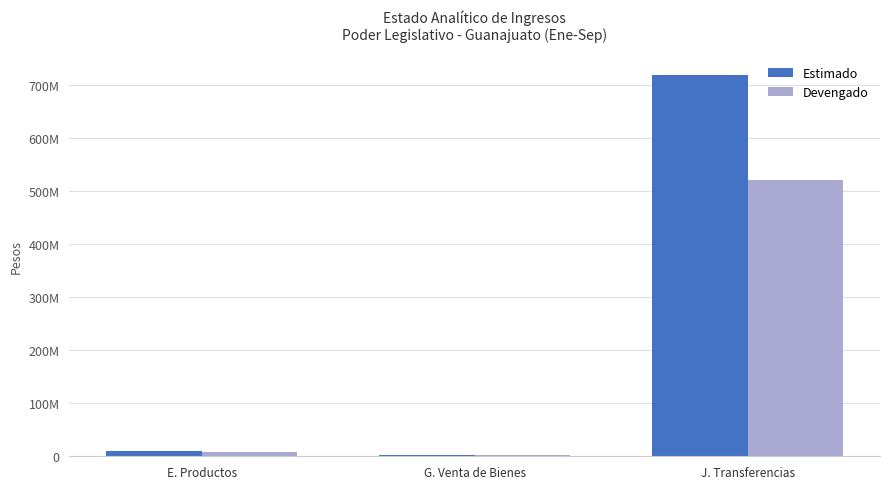

Rank the categories by Devengado value from highest to lowest.

J. Transferencias, E. Productos, G. Venta de Bienes